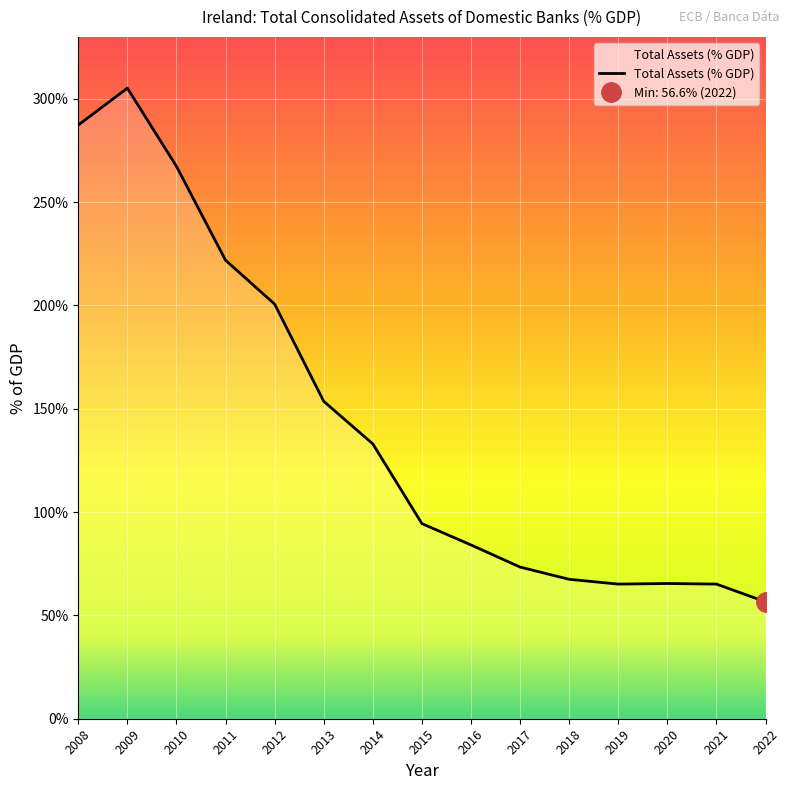

What is the difference between the second highest and second lowest values?

222.2